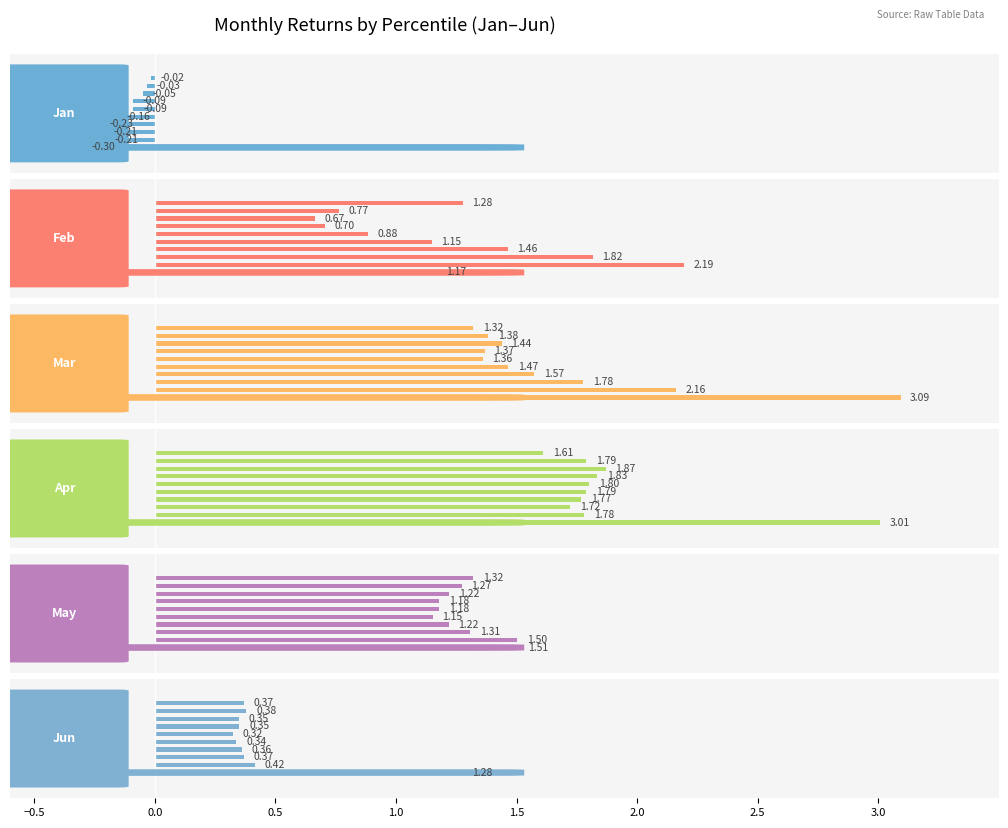

How many bars are there in total?

60